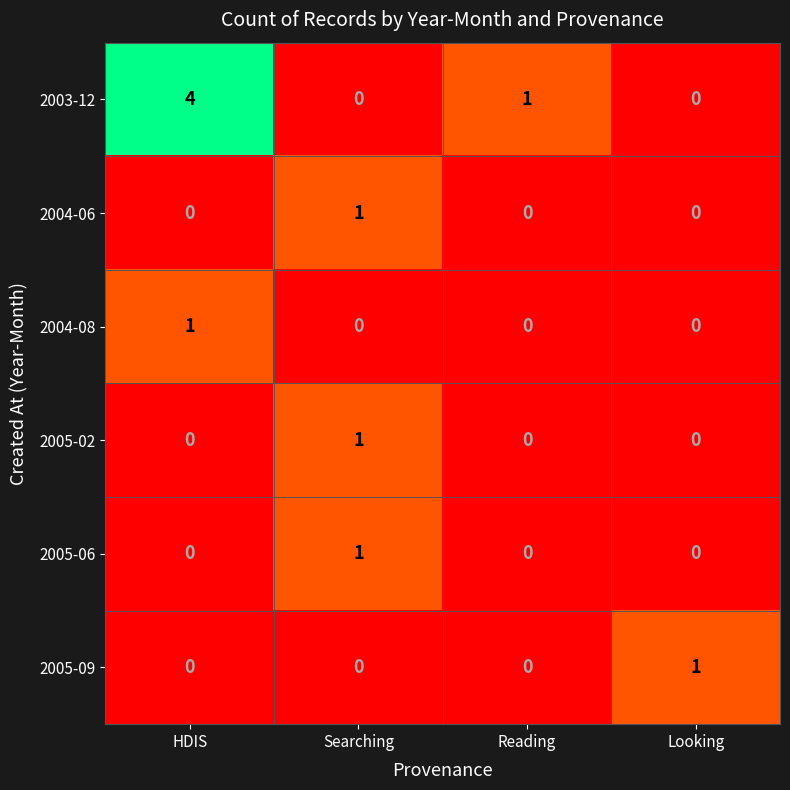

At which label does 2003-12 first exceed 1?

HDIS